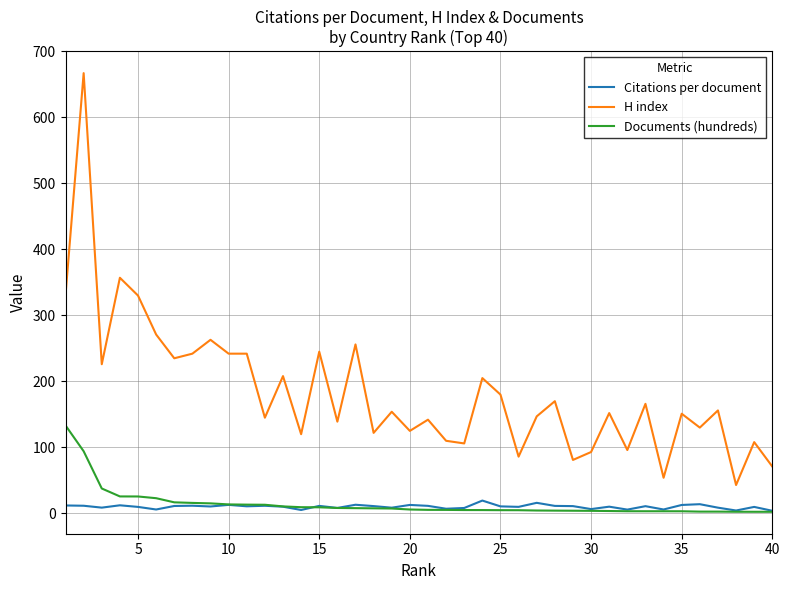

Which series has the largest total across all categories?

H index